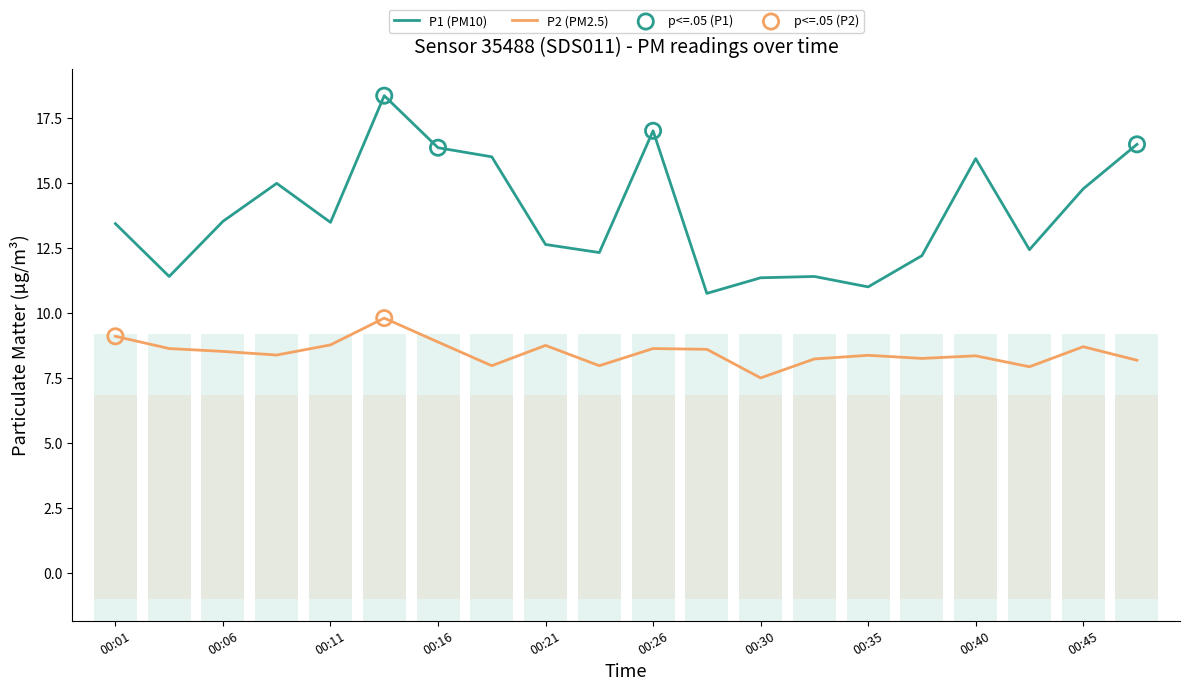

Which series reaches the minimum Y coordinate?

P2